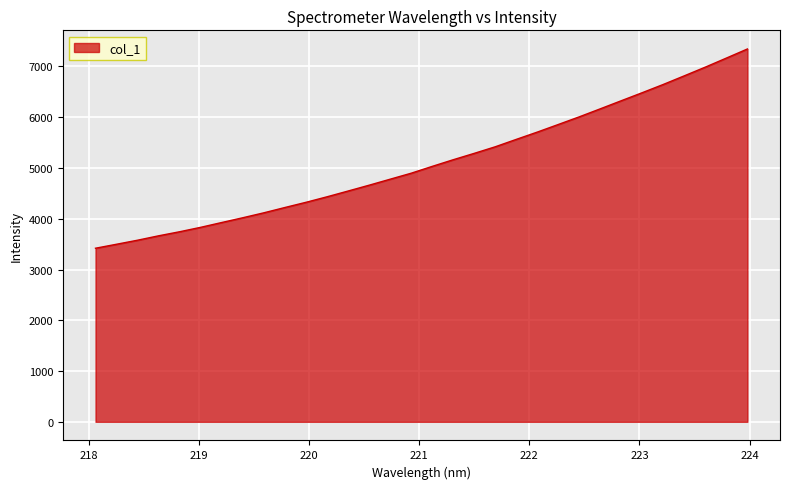

What is the difference between the maximum and minimum values?

3925.4